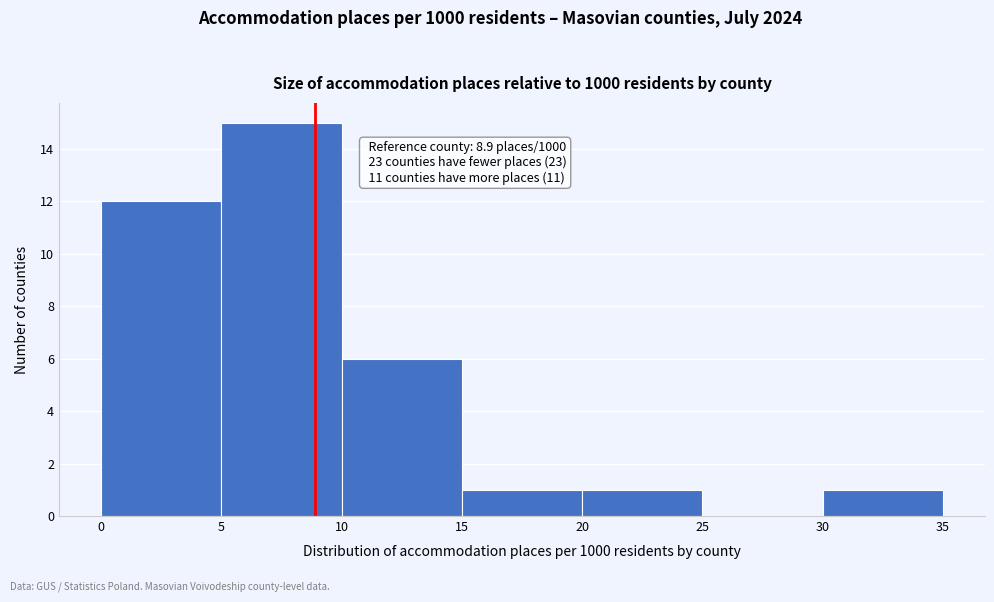

Which range on the x-axis has the tallest bar?

5 to 10